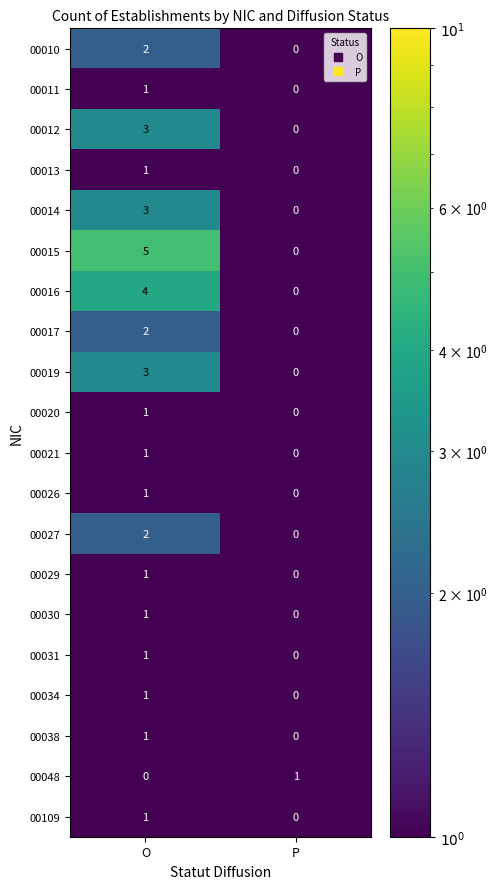

At which label is 00013 closest to 0?

P